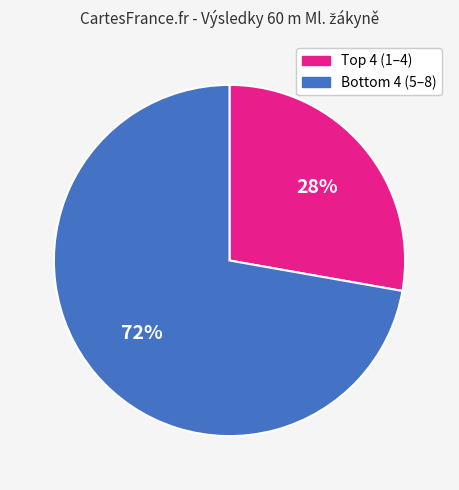

To the nearest percent, what is the average slice percentage?

50%